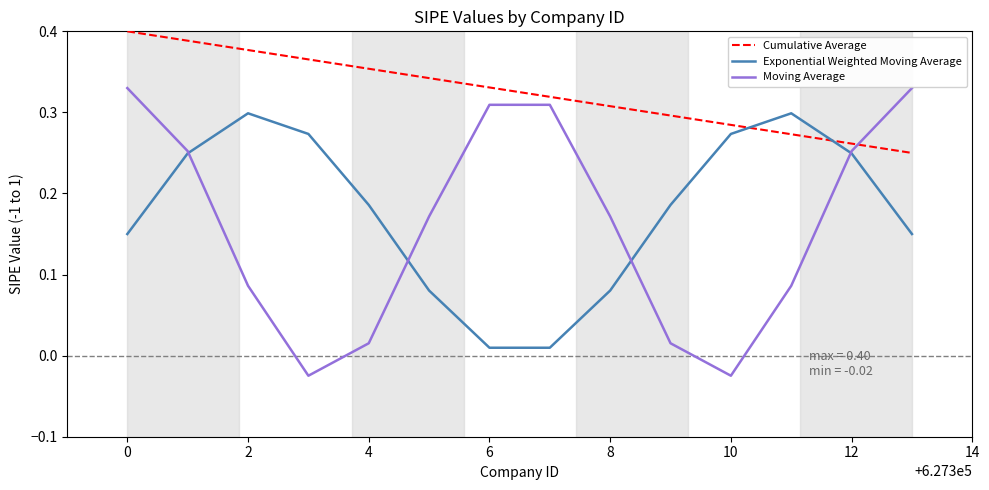

Rank the series by their maximum value, from lowest to highest.

Exponential Weighted Moving Average, Moving Average, Cumulative Average